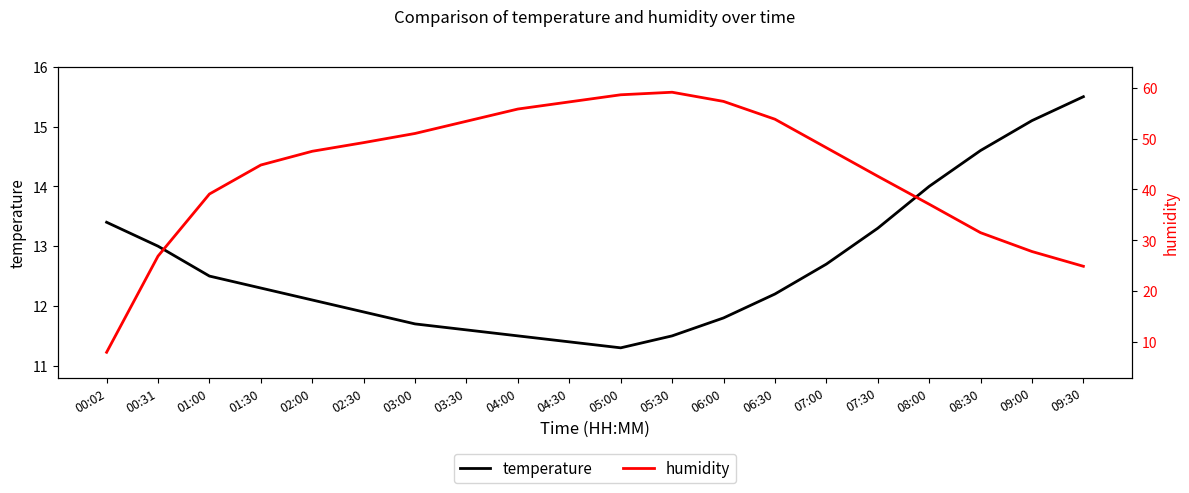

Which series has the largest total across all categories?

humidity